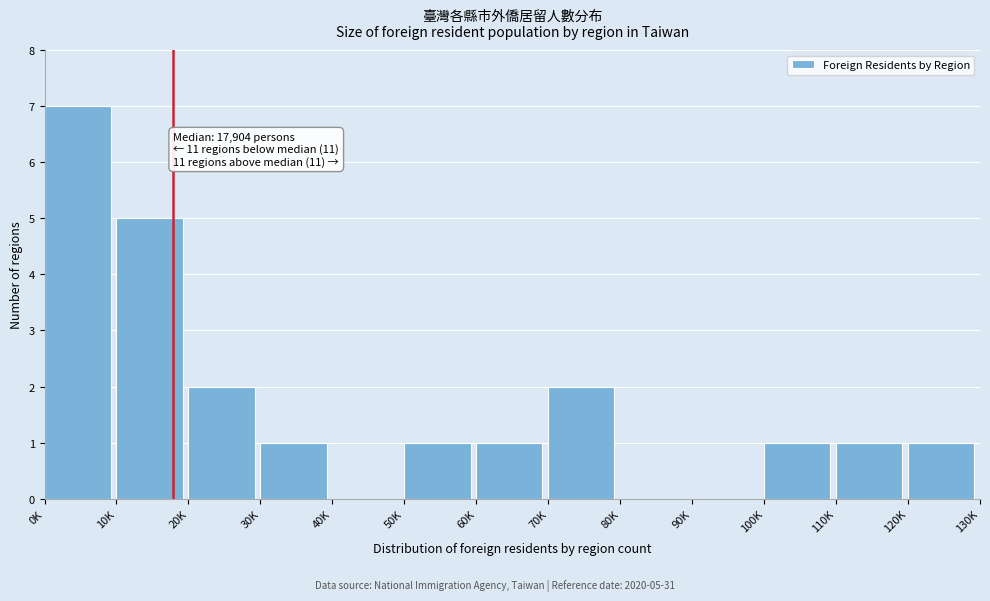

Reading right to left, extract all data points from this chart.

120K=1	110K=1	100K=1	90K=0	80K=0	70K=2	60K=1	50K=1	40K=0	30K=1	20K=2	10K=5	0K=7